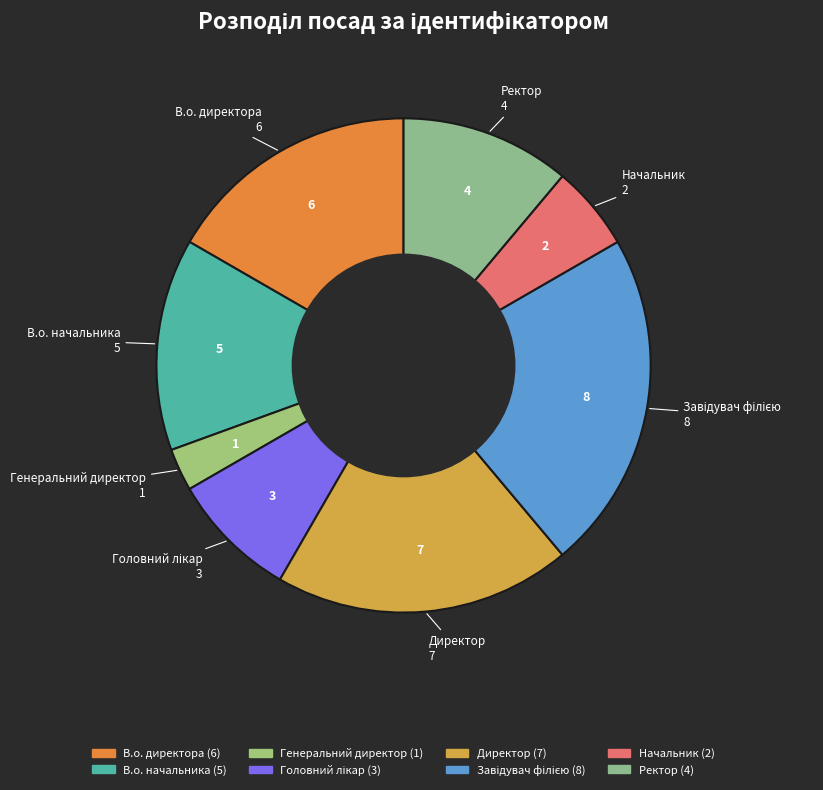

Is there any slice that represents more than half of the pie?

No